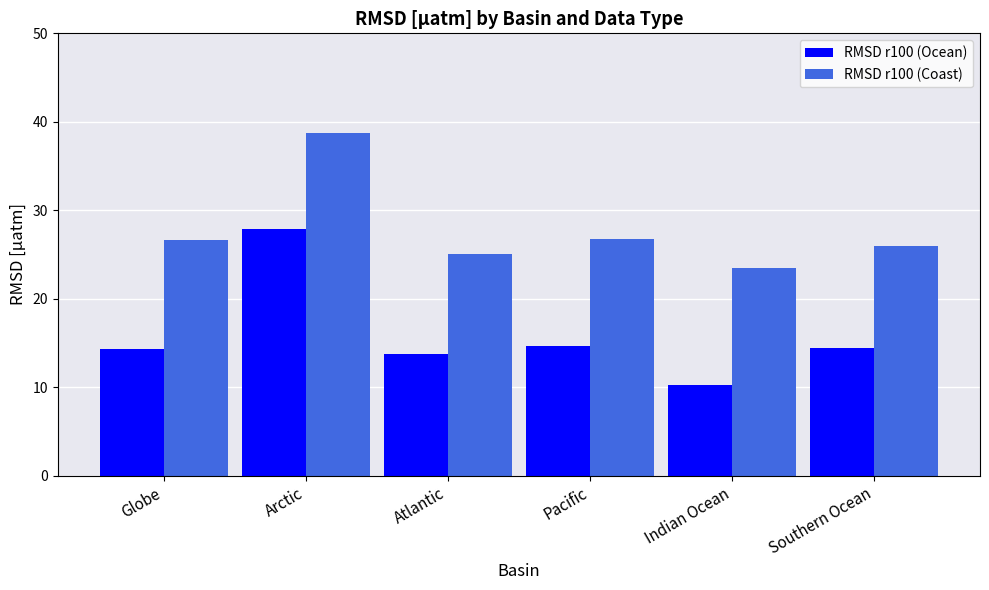

True or false: RMSD r100 (Coast) has a value of 26.8 at Pacific.

True